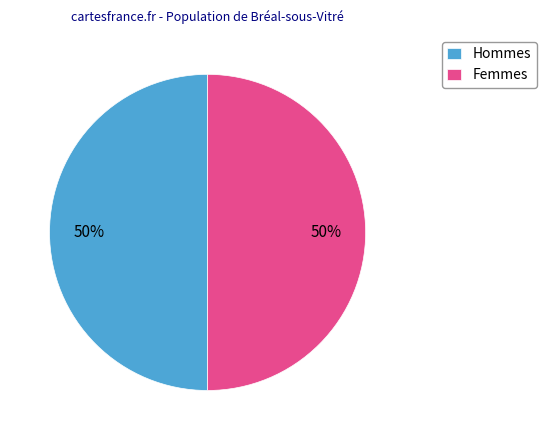

Do Hommes and Femmes together represent more than half of the pie?

Yes